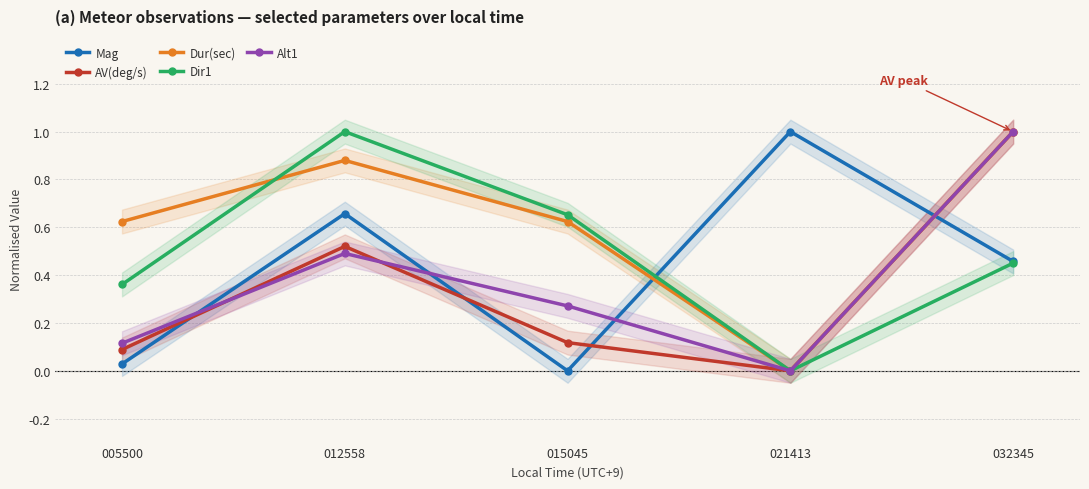

Rank the series at 012558 from highest to lowest value.

Dir1, Dur(sec), Mag, AV(deg/s), Alt1